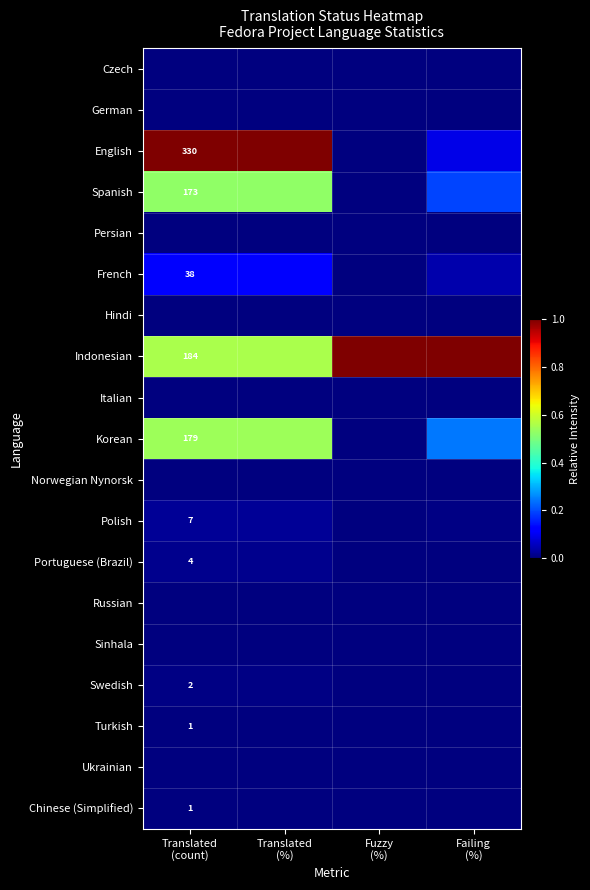

List the series in order of their peak value, highest first.

English, Indonesian, Korean, Spanish, French, Polish, Portuguese (Brazil), Swedish, Turkish, Chinese (Simplified), Czech, German, Persian, Hindi, Italian, Norwegian Nynorsk, Russian, Sinhala, Ukrainian